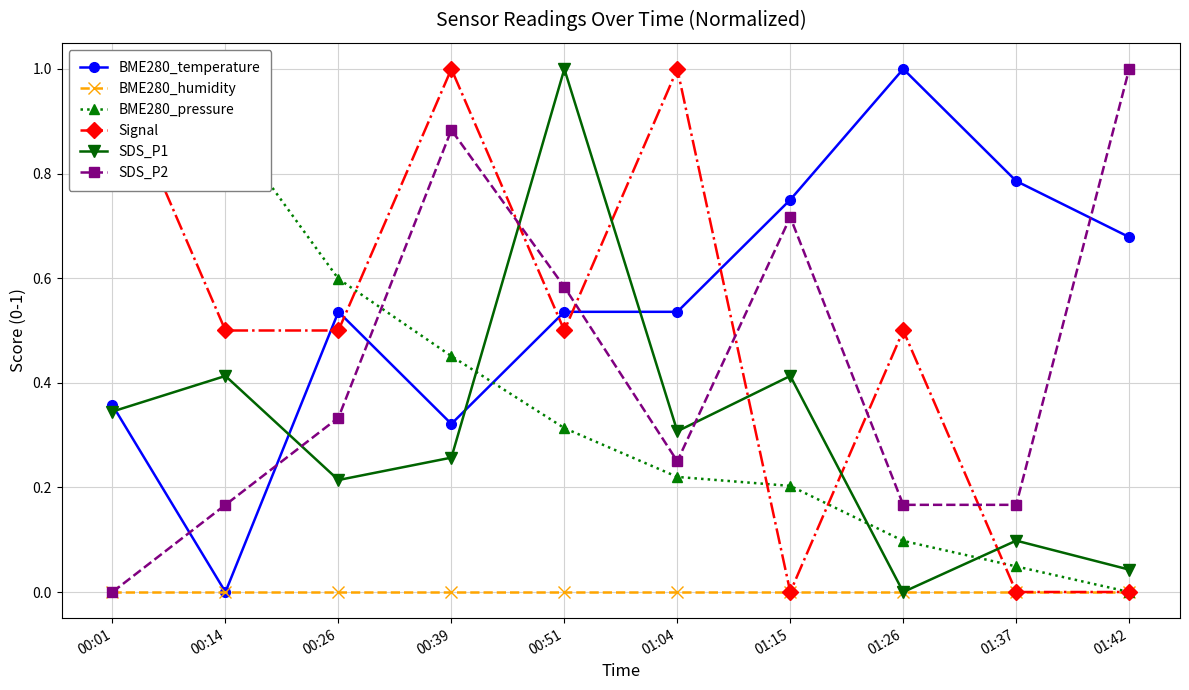

Reading right to left, extract all data points from this chart.

BME280_temperature: 0.7	0.8	1.0	0.7	0.5	0.5	0.3	0.5	0.0	0.4
BME280_humidity: 0.0	0.0	0.0	0.0	0.0	0.0	0.0	0.0	0.0	0.0
BME280_pressure: 0.0	0.0	0.1	0.2	0.2	0.3	0.5	0.6	0.9	1.0
Signal: 0.0	0.0	0.5	0.0	1.0	0.5	1.0	0.5	0.5	1.0
SDS_P1: 0.0	0.1	0.0	0.4	0.3	1.0	0.3	0.2	0.4	0.3
SDS_P2: 1.0	0.2	0.2	0.7	0.3	0.6	0.9	0.3	0.2	0.0